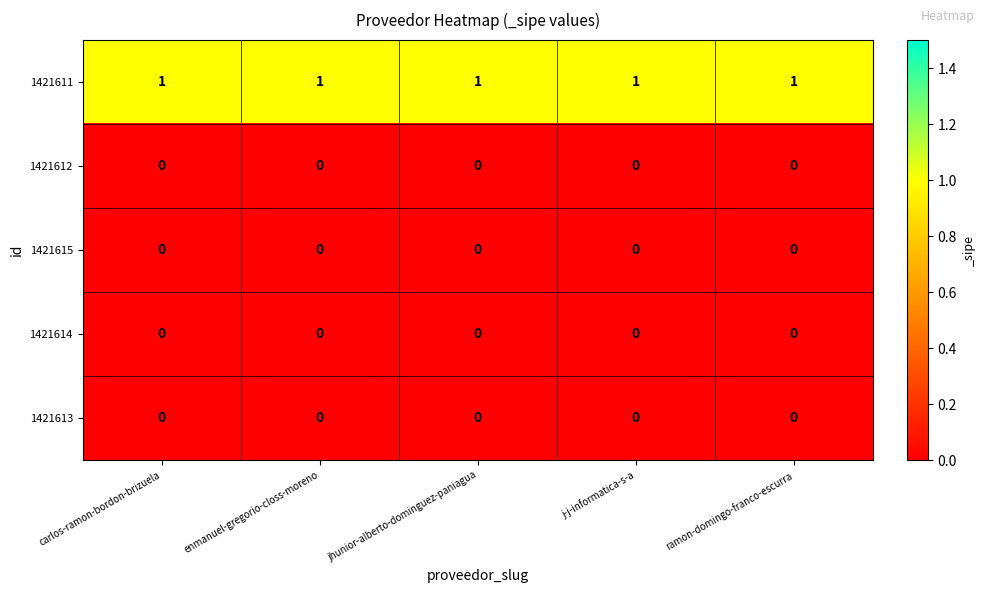

Which series has the largest total across all categories?

1421611